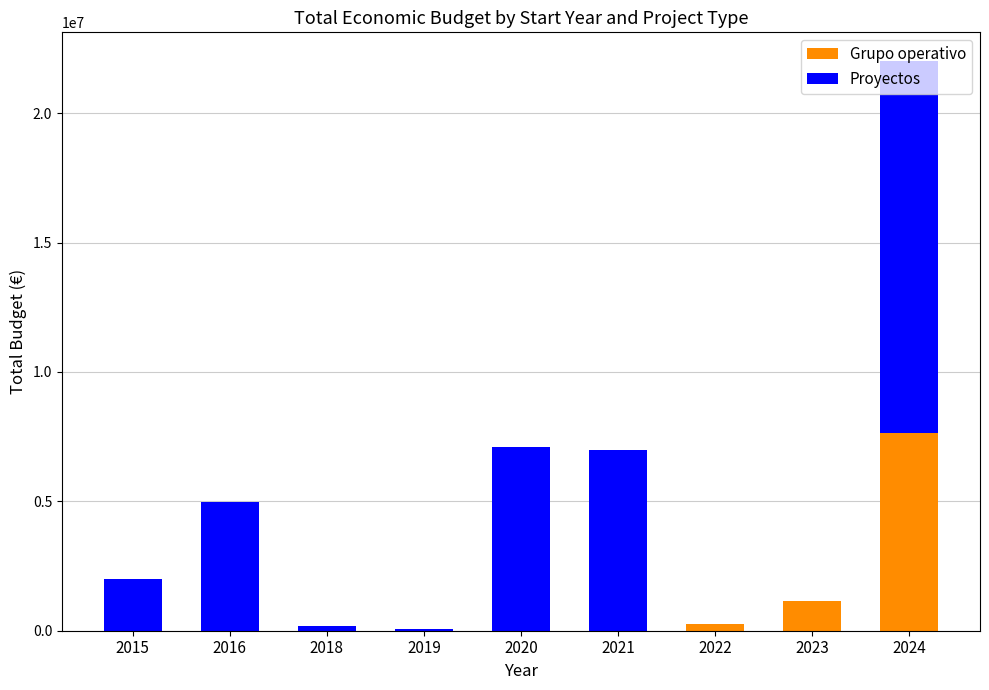

At which category is the sum across all series the highest?

2024